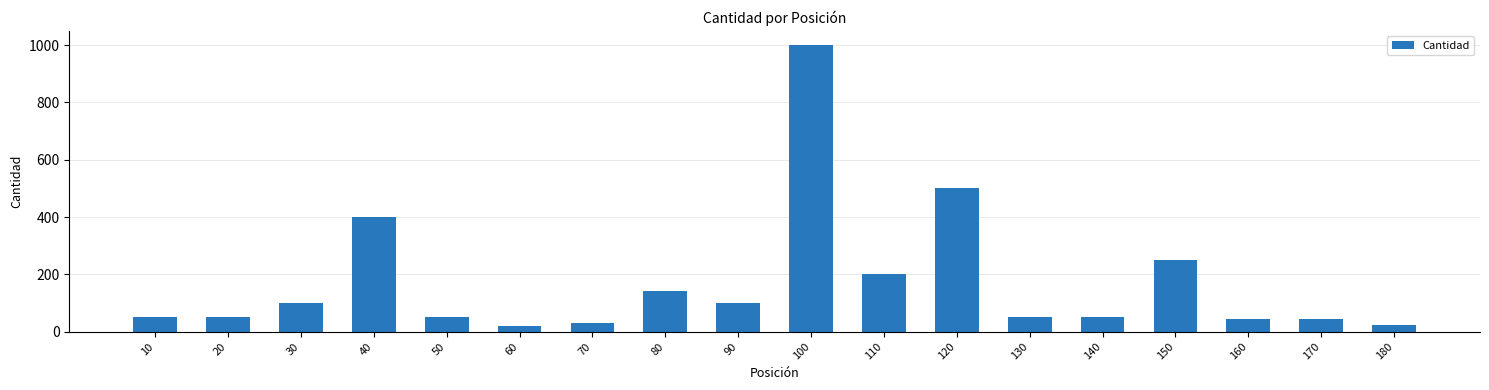

Is it true that the value at 150 is 250?

True